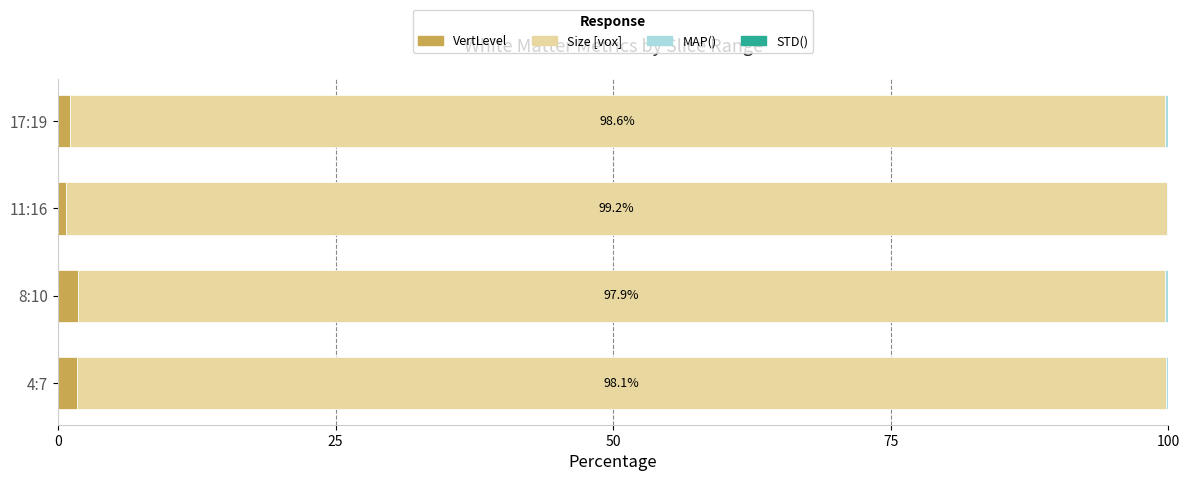

Is it true that VertLevel equals 1.1 at 17:19?

True